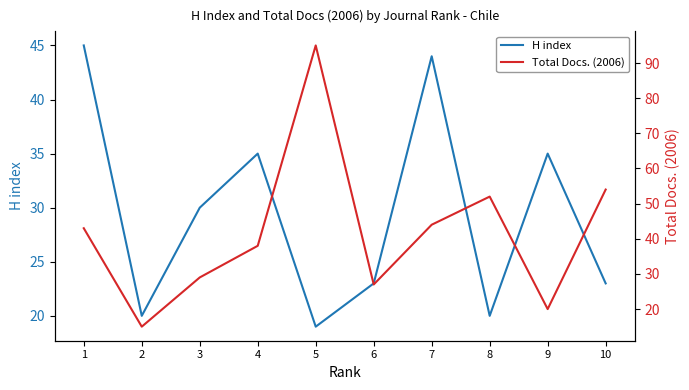

Is it true that H index equals 9 at 3?

False